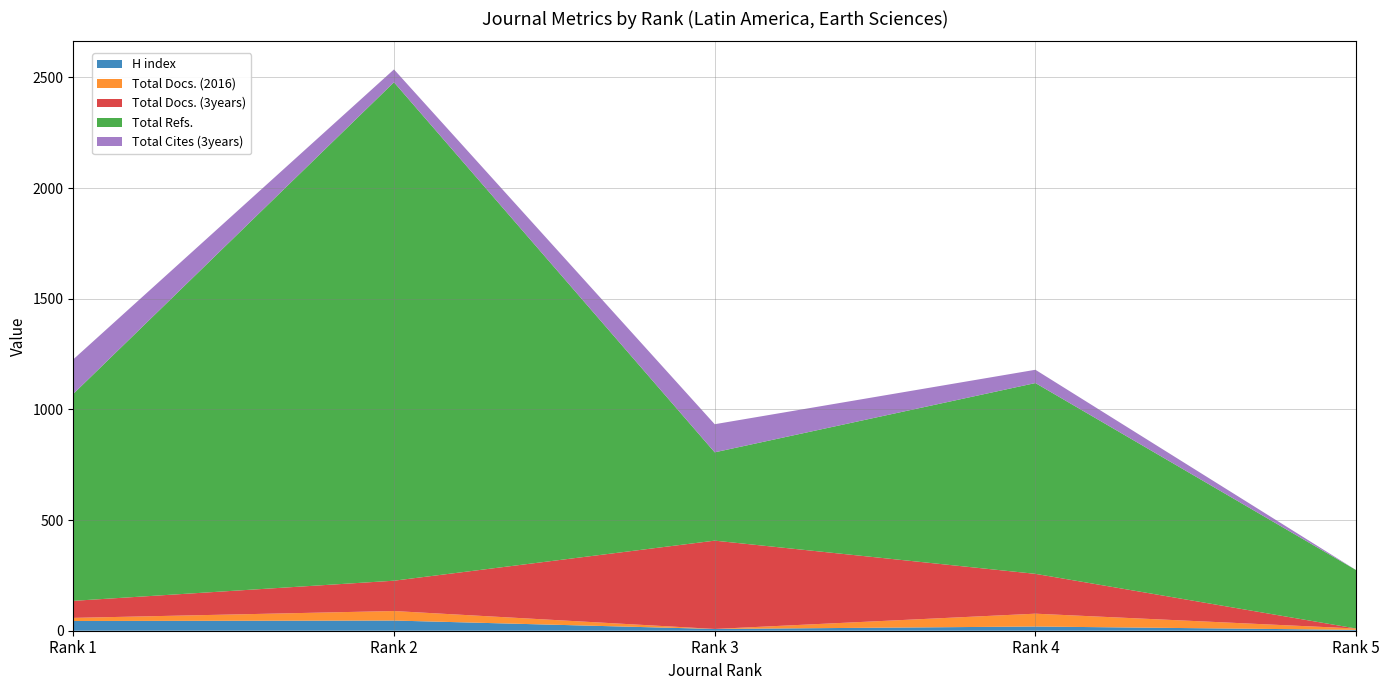

Reading left to right, list all the values displayed in this chart.

H index: Rank 1=44	Rank 2=46	Rank 3=8	Rank 4=19	Rank 5=4
Total Docs. (2016): Rank 1=14	Rank 2=43	Rank 3=0	Rank 4=58	Rank 5=6
Total Docs. (3years): Rank 1=77	Rank 2=137	Rank 3=399	Rank 4=180	Rank 5=0
Total Refs.: Rank 1=935	Rank 2=2252	Rank 3=399	Rank 4=862	Rank 5=264
Total Cites (3years): Rank 1=156	Rank 2=58	Rank 3=127	Rank 4=60	Rank 5=0